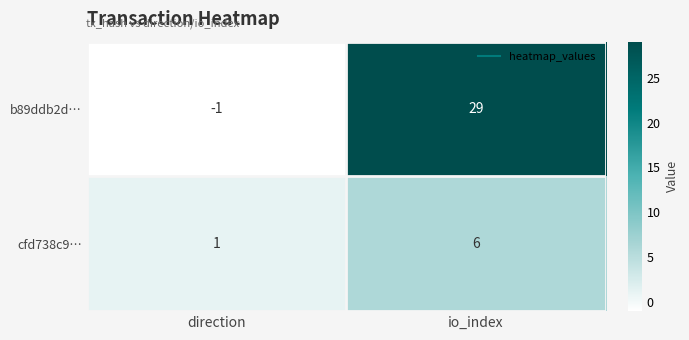

The cfd738c9… series shows 1 at direction. True or false?

True